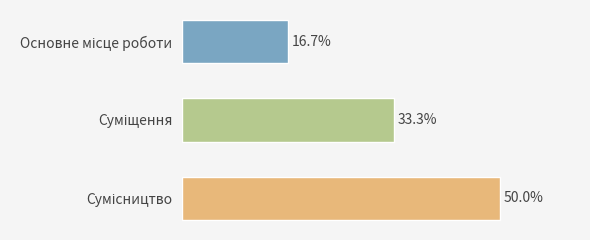

Does the chart contain any negative values?

No